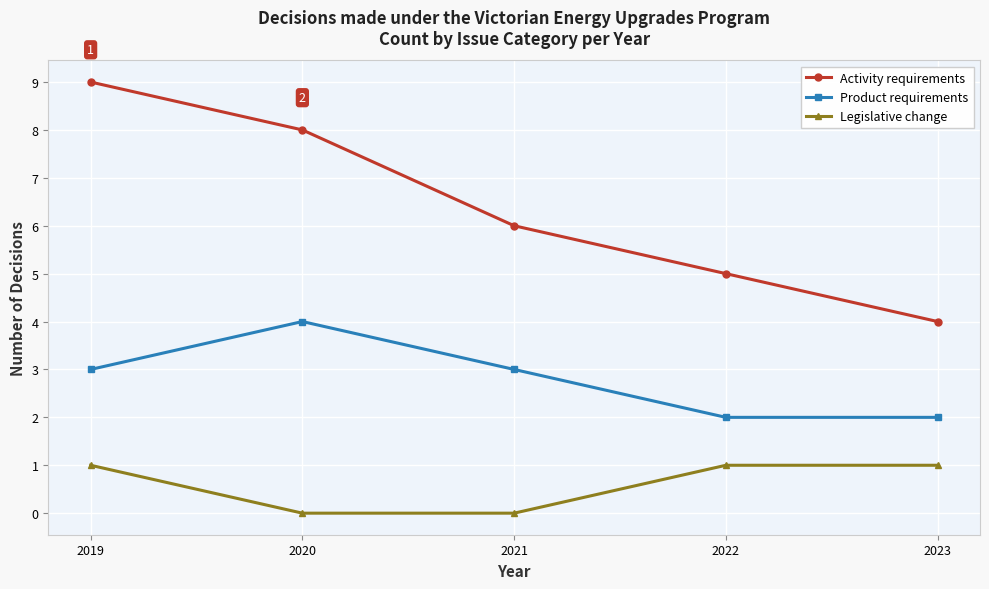

What is the difference between the highest and lowest values at 2019?

8